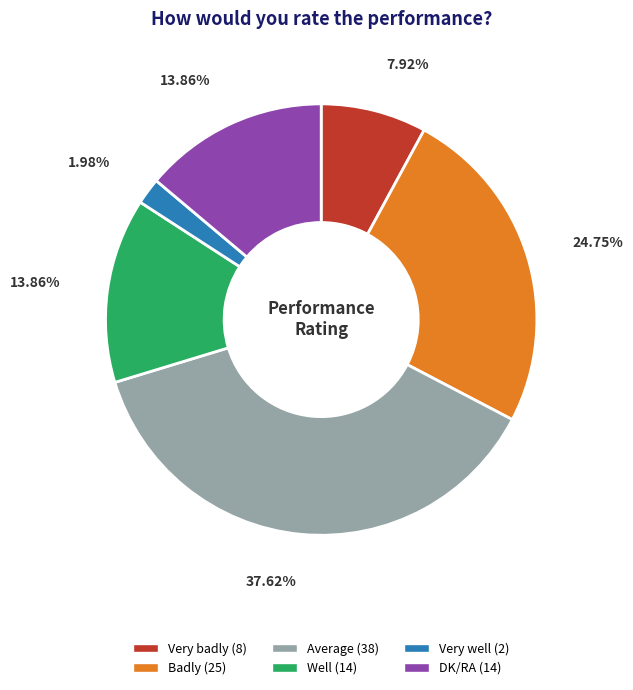

Does Very badly account for over 50% of the chart?

No